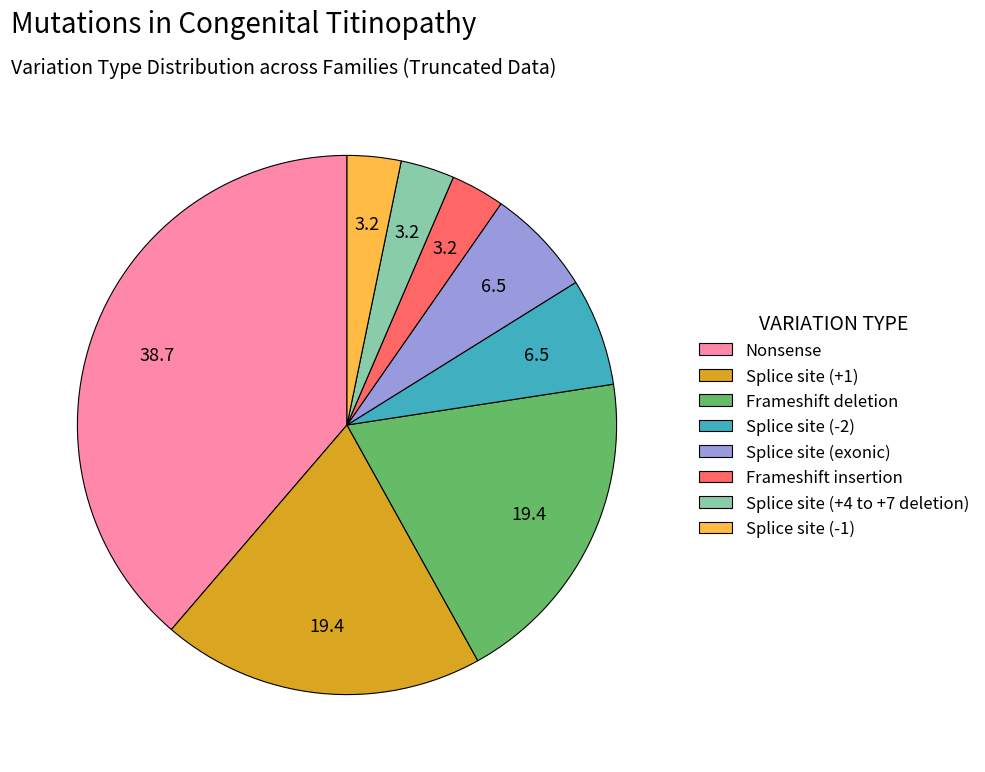

What is the largest slice in the pie chart?

Nonsense